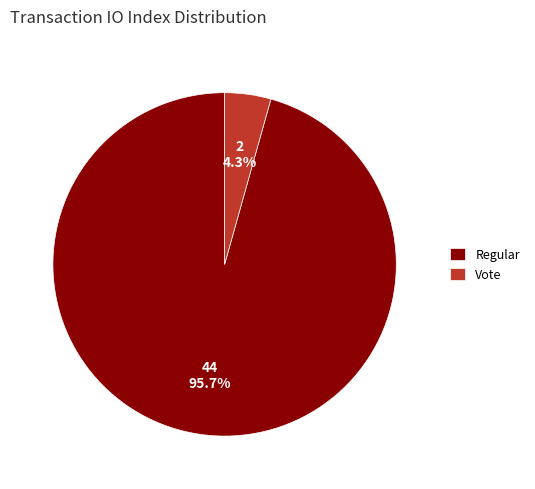

What percentage do Regular and Vote together represent?

100.0%